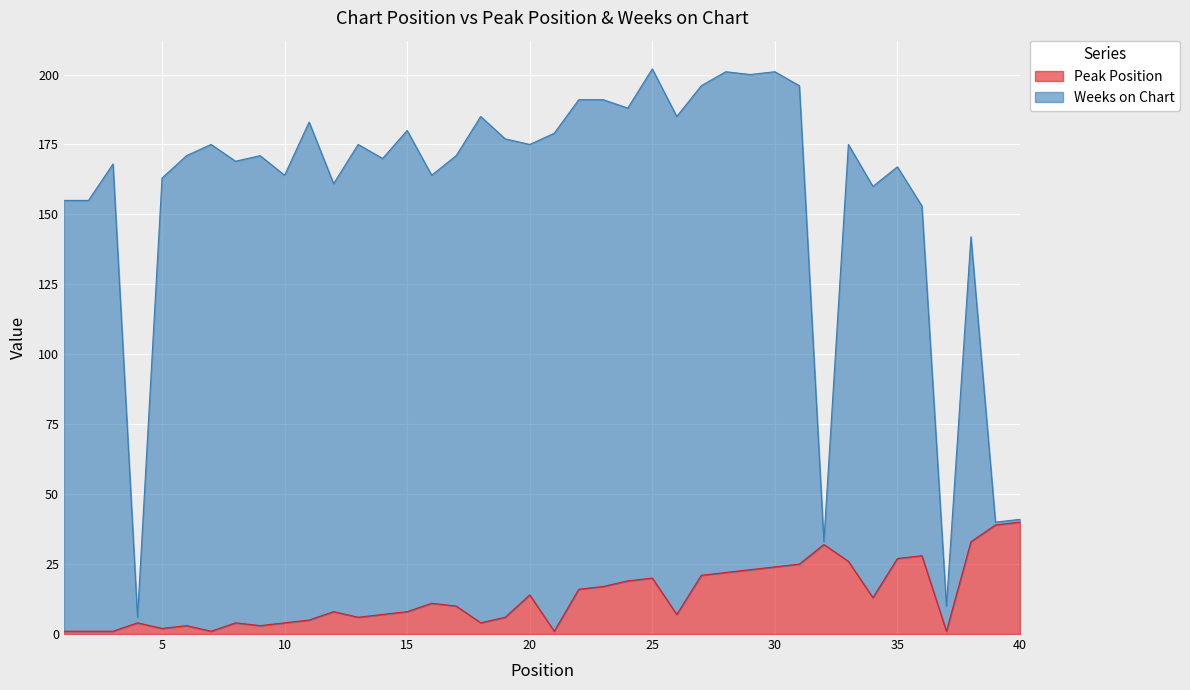

Is it true that the value at 11 is 8?

False